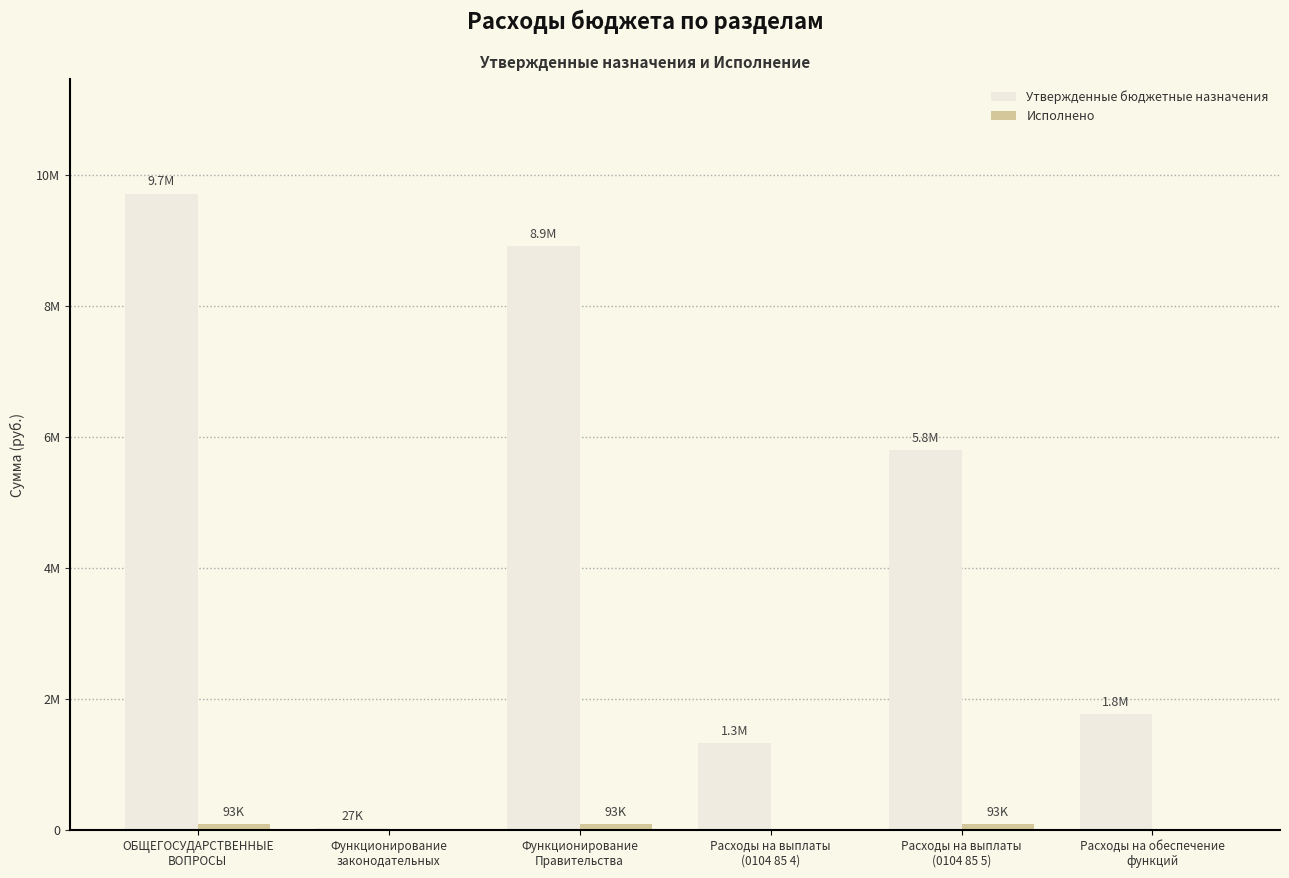

Rank the categories by Исполнено value from lowest to highest.

Функционирование
законодательных, Расходы на выплаты
(0104 85 4), Расходы на обеспечение
функций, ОБЩЕГОСУДАРСТВЕННЫЕ
ВОПРОСЫ, Функционирование
Правительства, Расходы на выплаты
(0104 85 5)